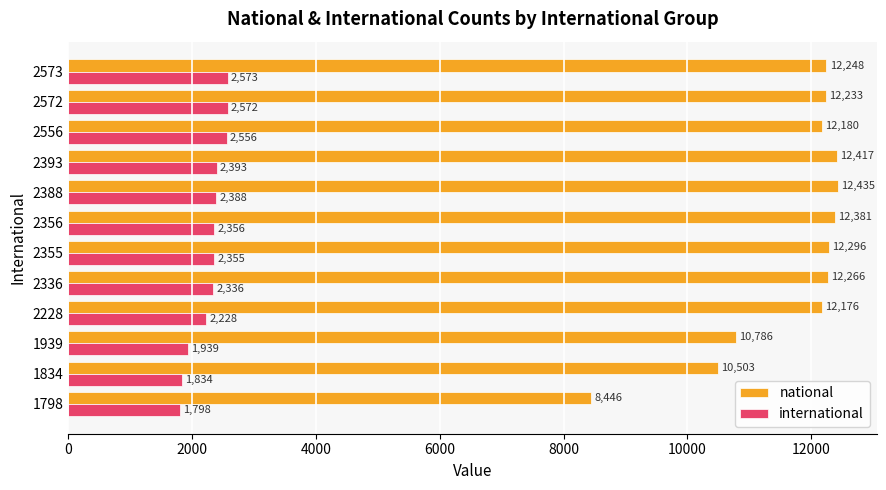

The national series shows 12180 at 2556. True or false?

True